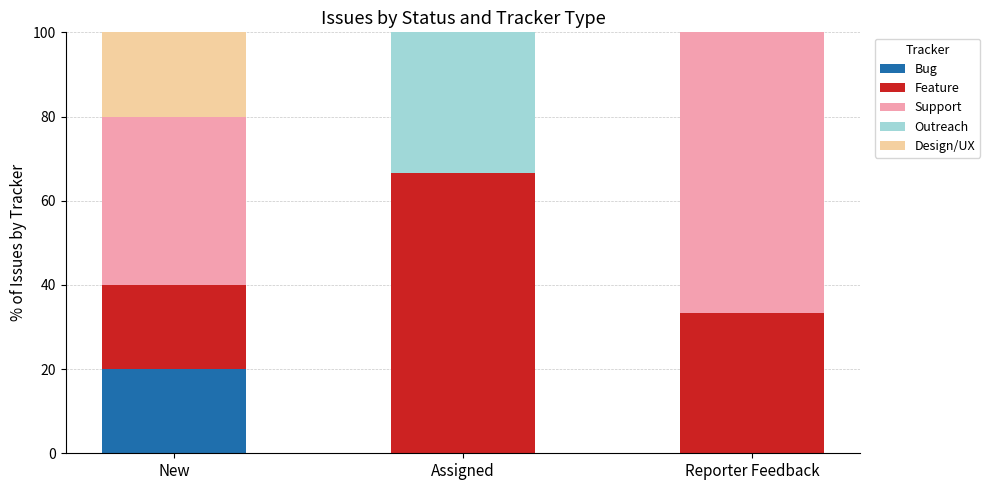

Are the bars grouped side by side (vs. stacked)?

No